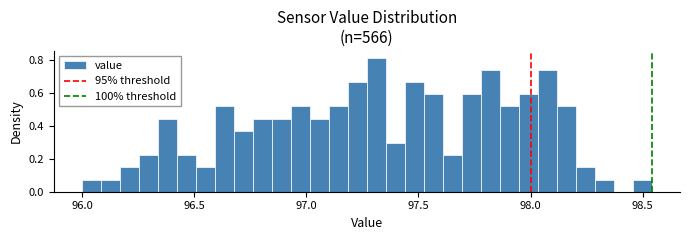

Around what value on the x-axis is the tallest bar? Give the approximate position of its centre, as read against the axis.

97.30